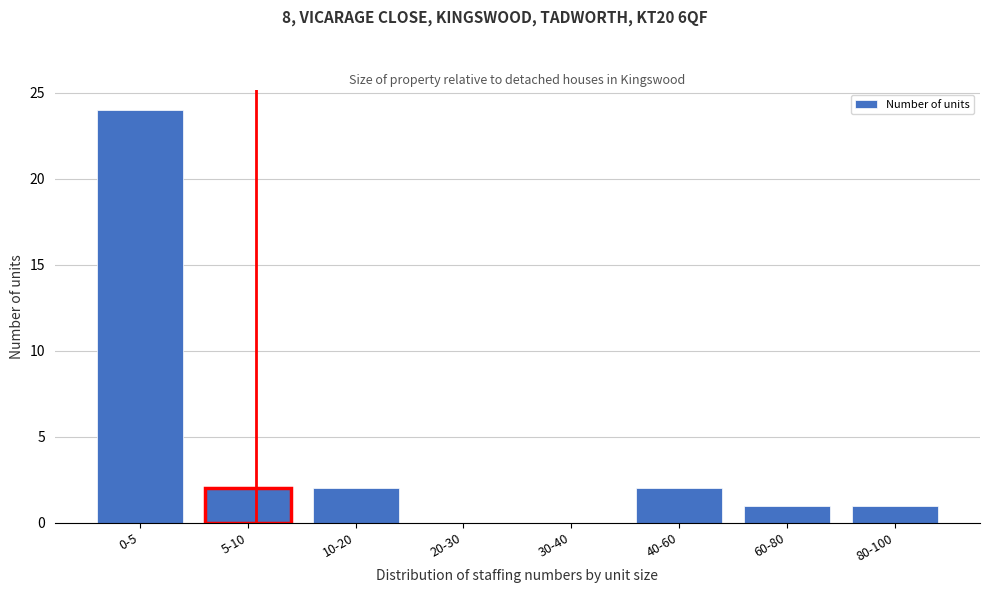

Reading left to right, extract all data points from this chart.

0-5=24	5-10=2	10-20=2	20-30=0	30-40=0	40-60=2	60-80=1	80-100=1